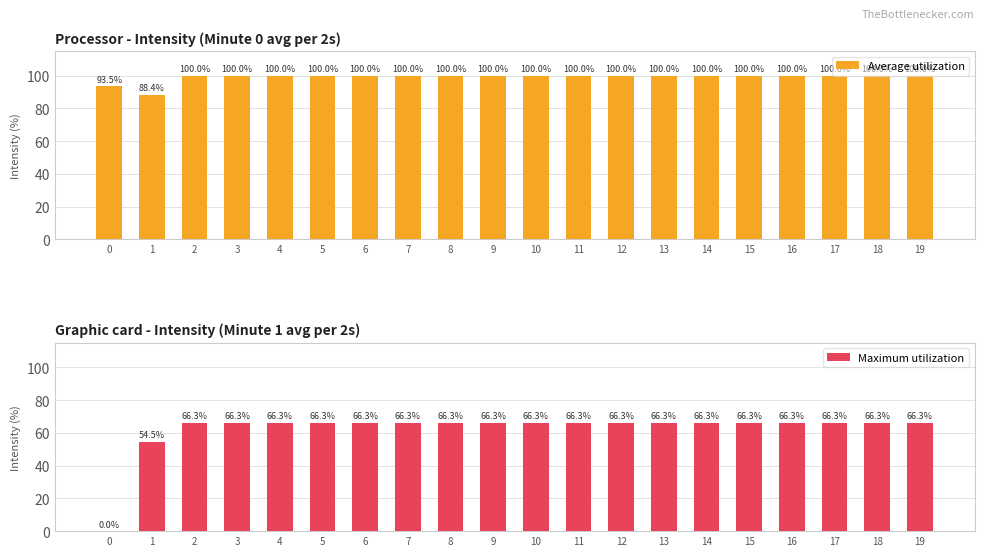

Which has a higher value, 14 or 2?

14